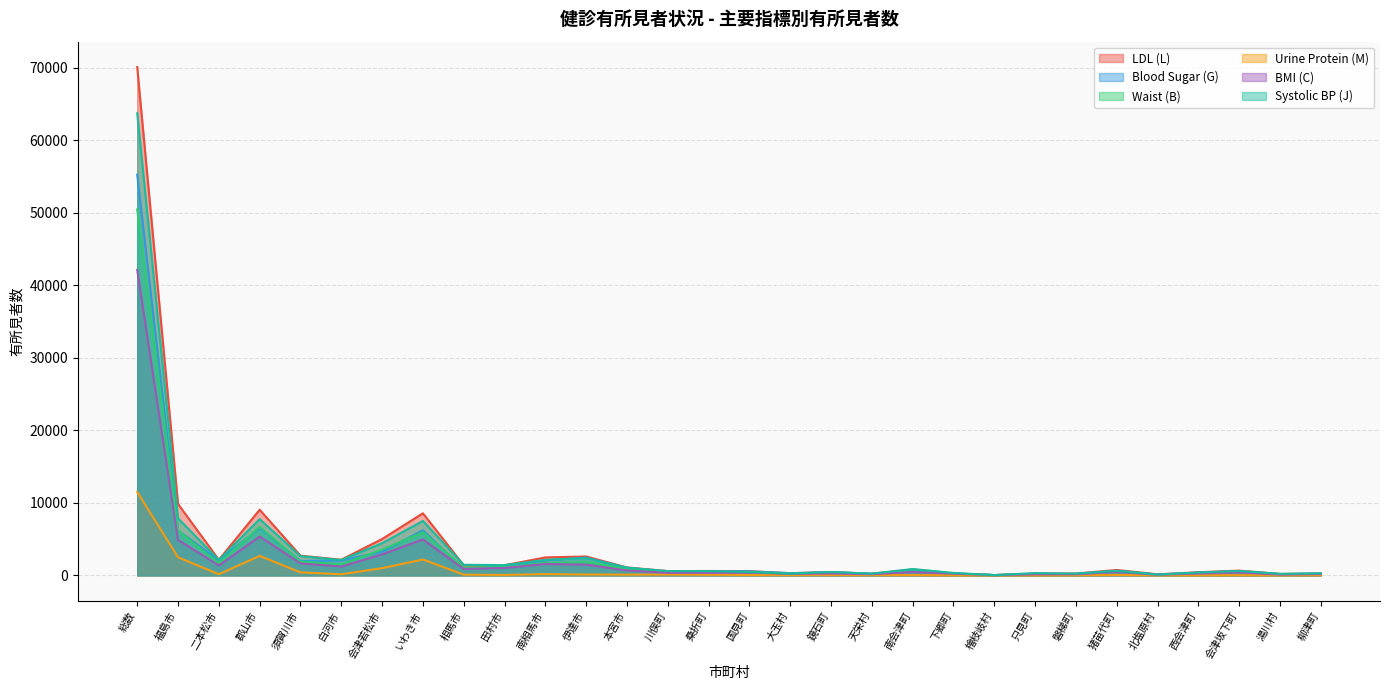

What is the label of the 28th point from the right?

二本松市